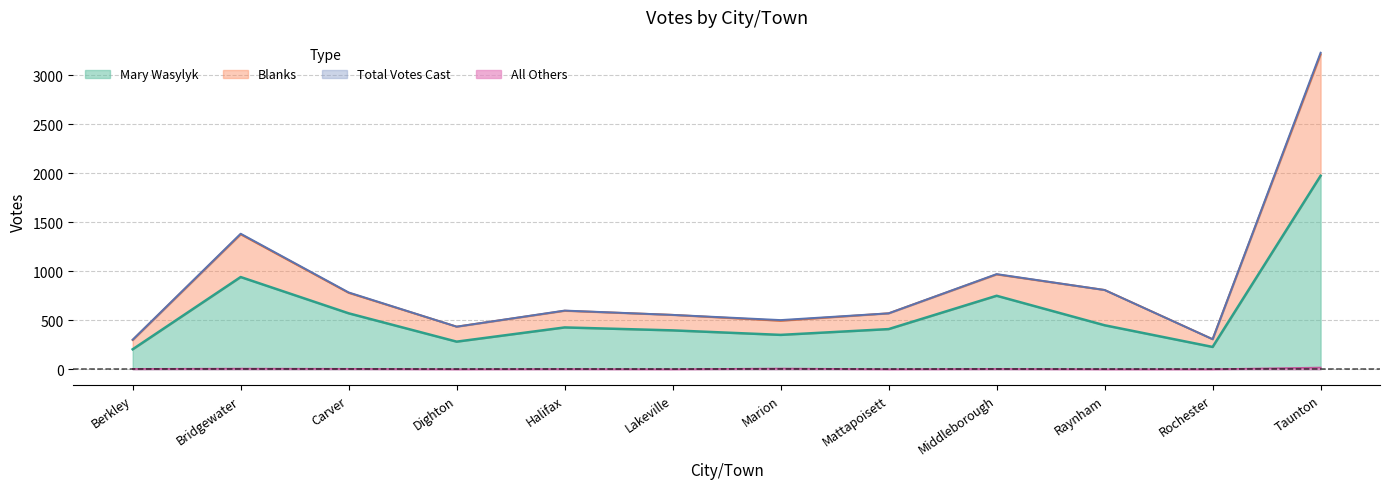

What is the difference between the All Others values at Raynham and Berkley?

3